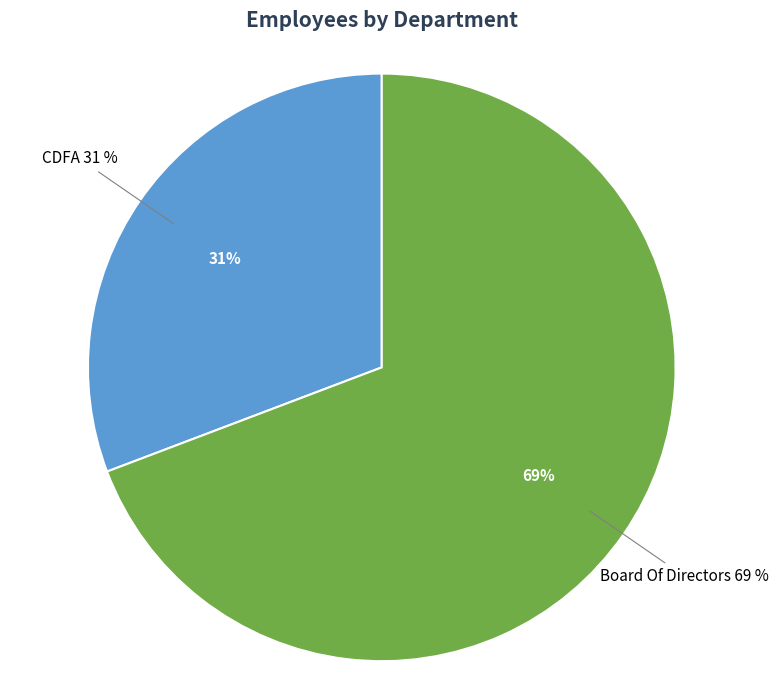

To the nearest percent, what percentage of the pie is Board Of Directors?

69%